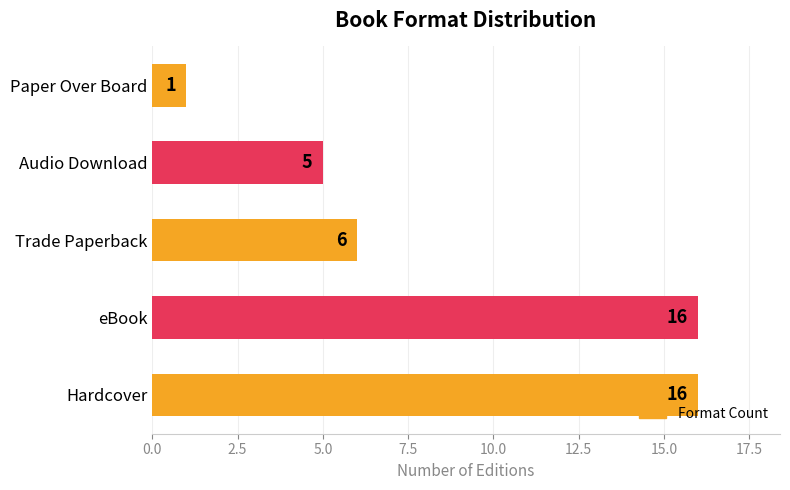

What is the change in value from Hardcover to Audio Download?

-11